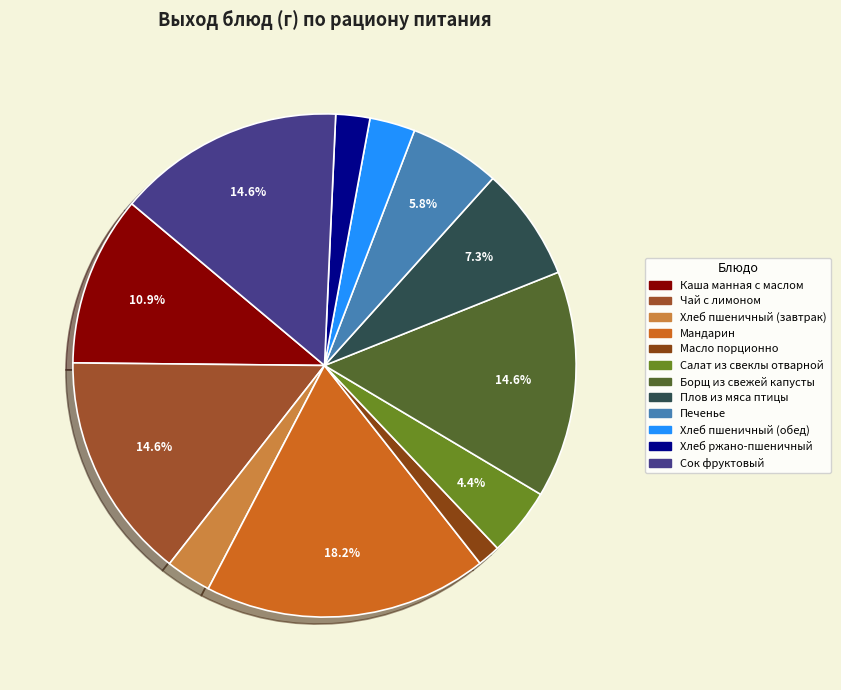

How many slices are in this pie chart?

12